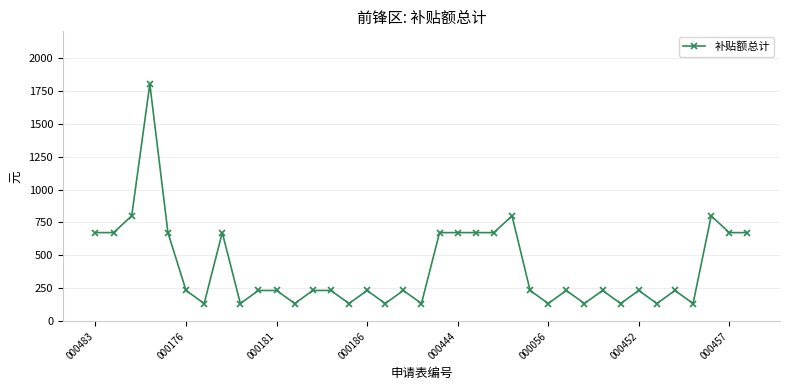

True or false: the data has more than 2 interior local peaks.

True